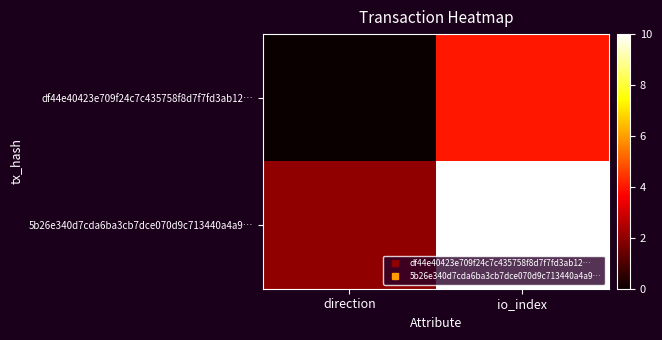

Reading right to left, transcribe all the data shown in this chart.

df44e40423e709f24c7c435758f8d7f7fd3ab12…: io_index=4	direction=0
5b26e340d7cda6ba3cb7dce070d9c713440a4a9…: io_index=10	direction=2